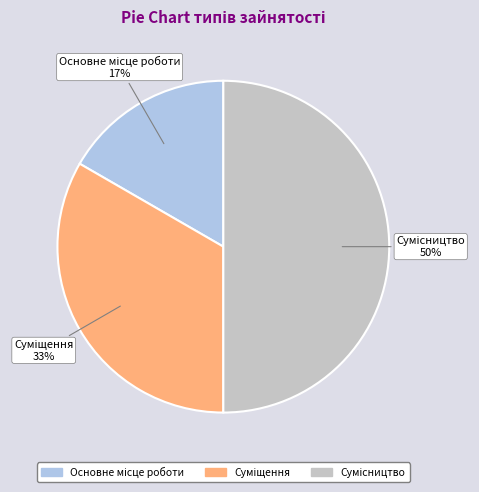

To the nearest percent, what is the average slice percentage?

33%